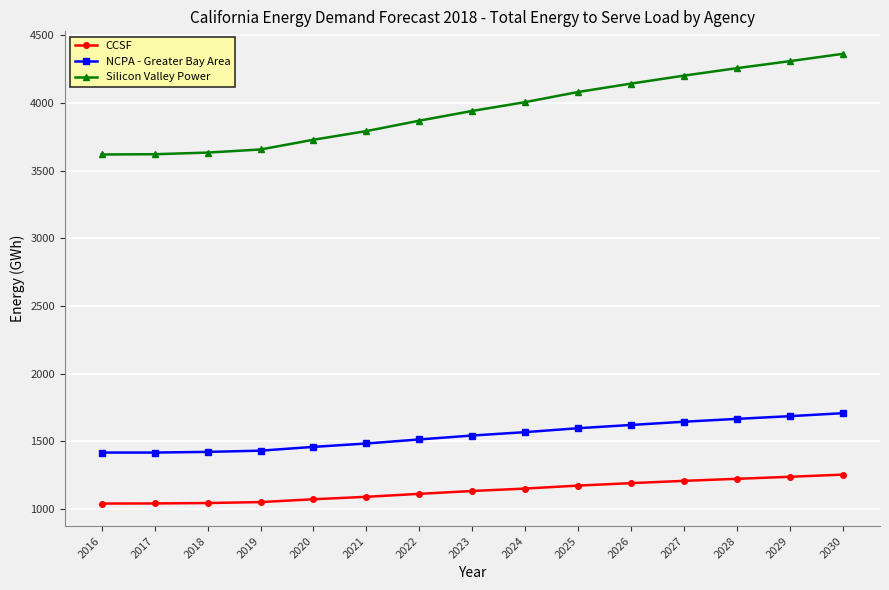

True or false: NCPA - Greater Bay Area and CCSF cross at least once.

False